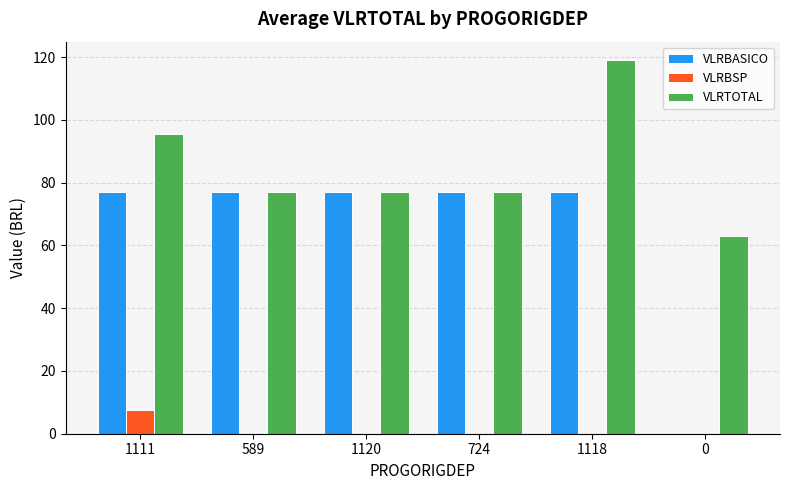

The VLRBASICO series shows 77.0 at 1118. True or false?

True